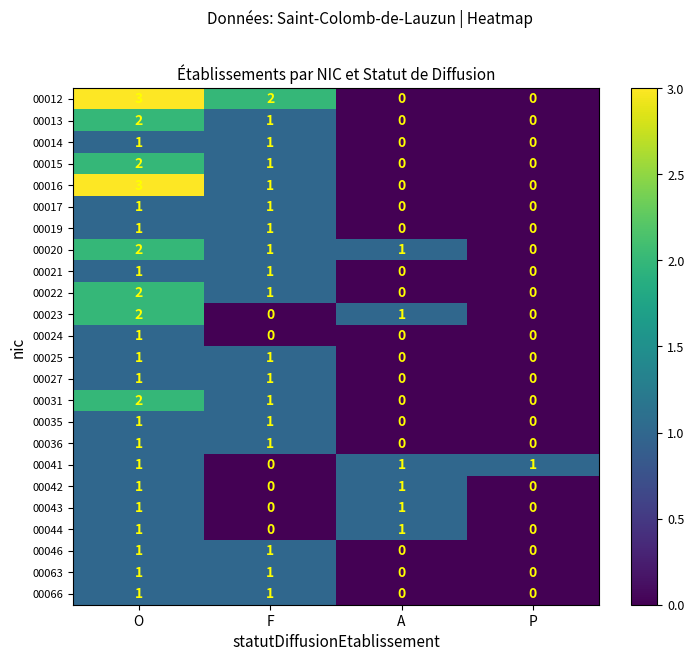

At which label does 00023 first exceed 1?

O